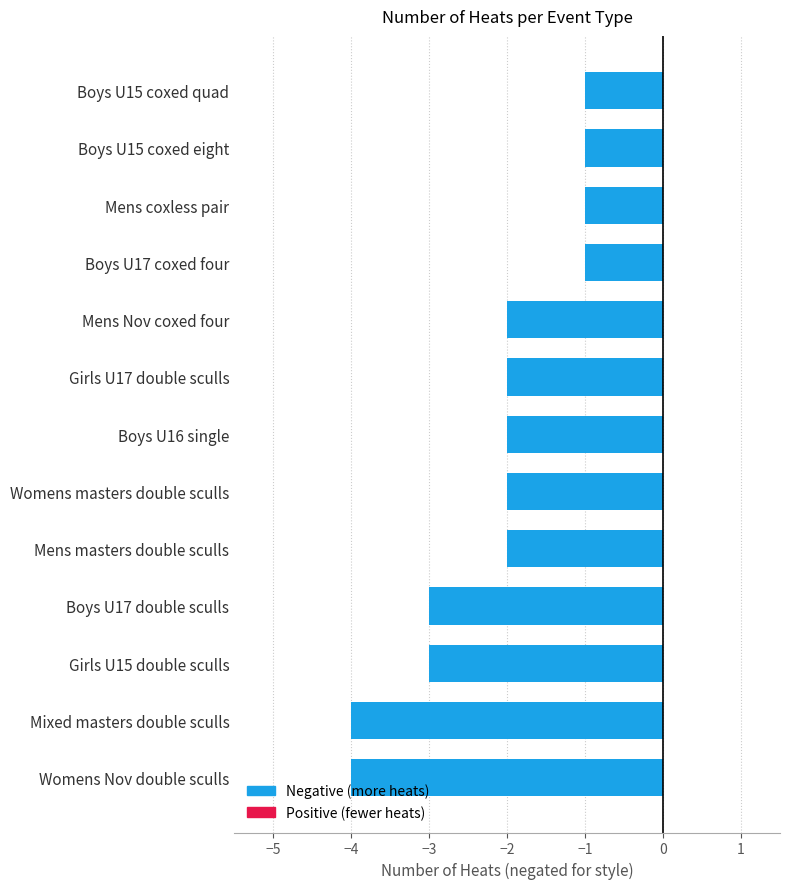

Does the chart contain stacked bars?

No